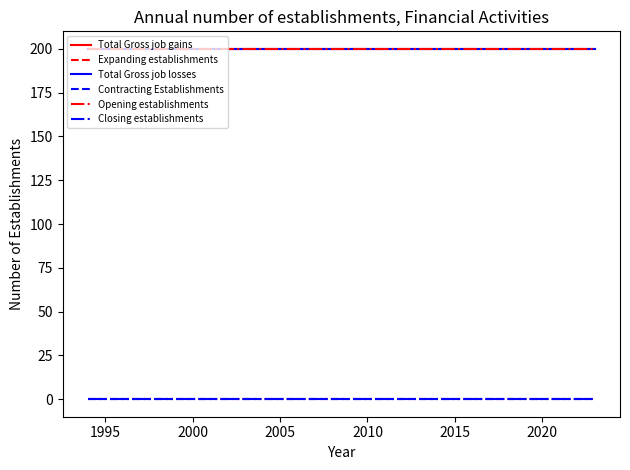

Does the chart display data point markers on the line(s)?

No